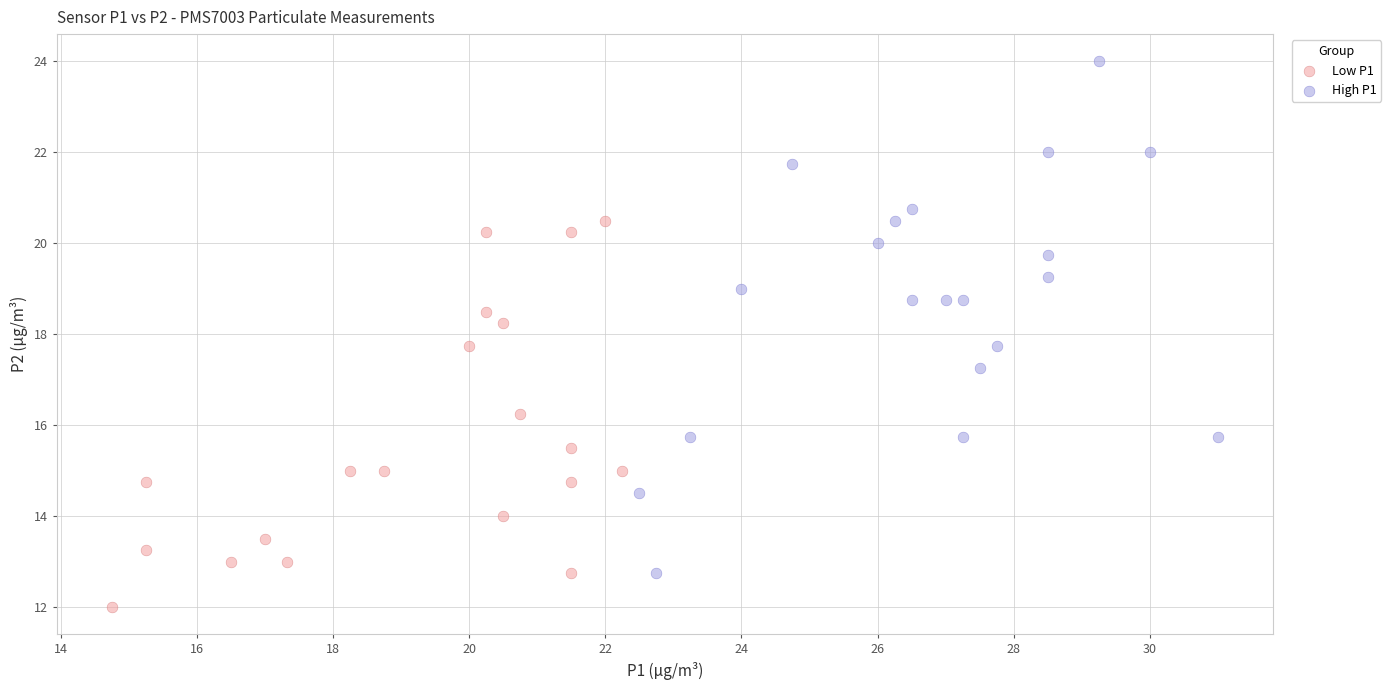

Which series contains the lowest Y value?

Low P1